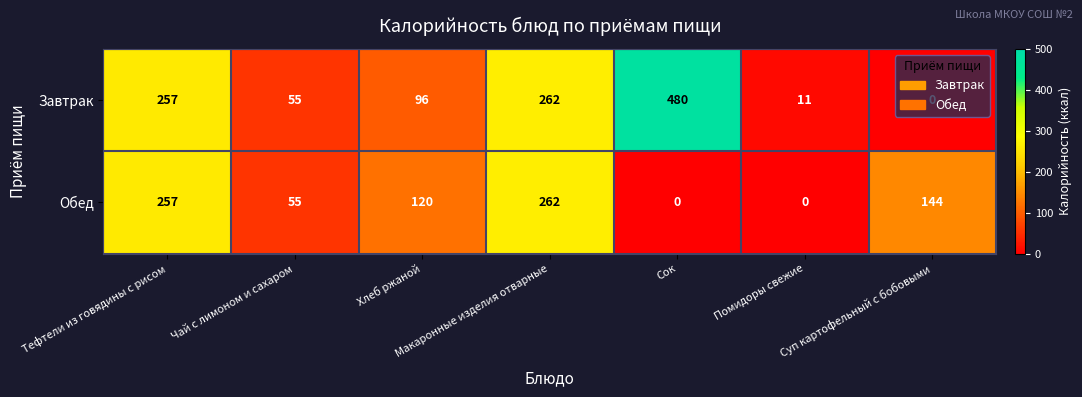

Rank the categories by Завтрак value from lowest to highest.

Суп картофельный с бобовыми, Помидоры свежие, Чай с лимоном и сахаром, Хлеб ржаной, Тефтели из говядины с рисом, Макаронные изделия отварные, Сок